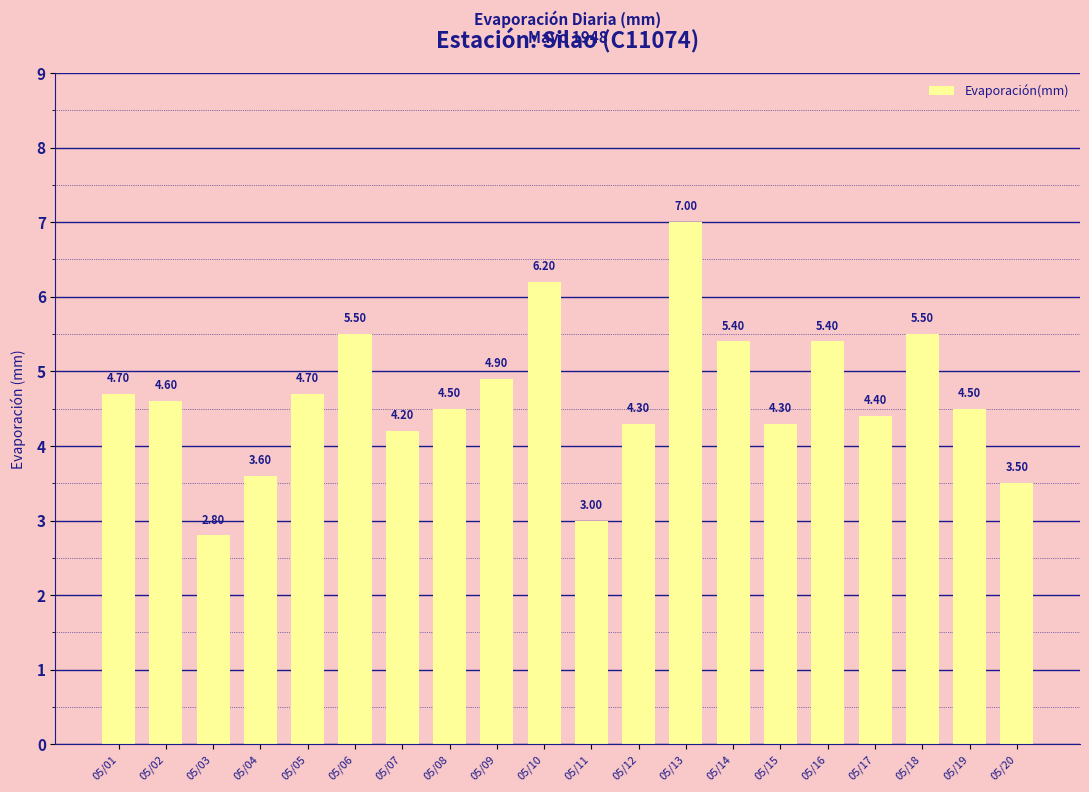

What is the value of the 19th bar from the left?

4.5